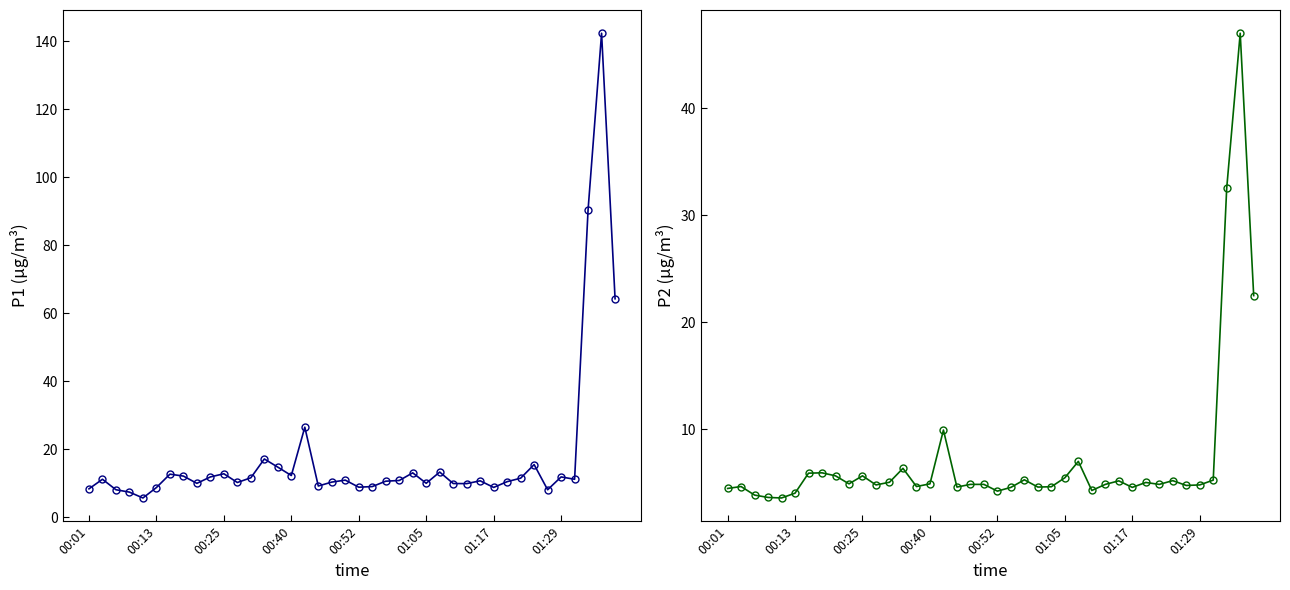

What is the value of the P1 point at the 7th from the left?

12.6